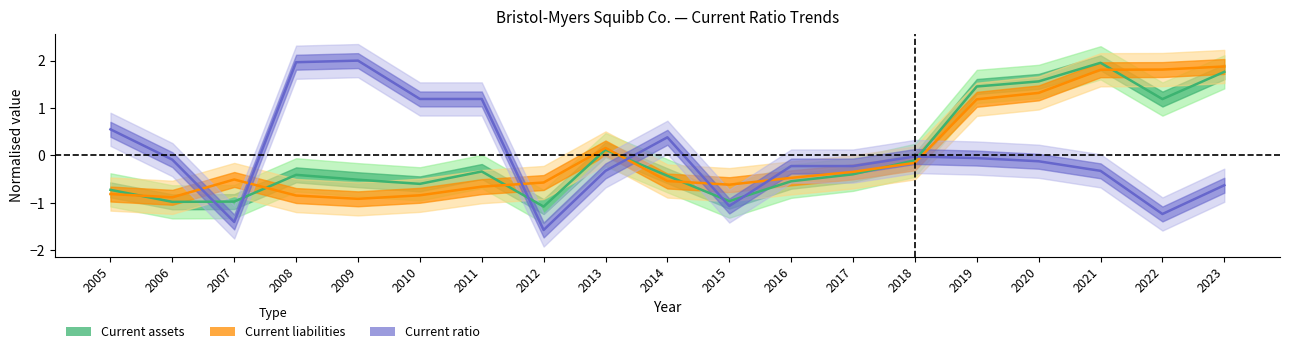

What is the highest value of the Current ratio series?

2.0